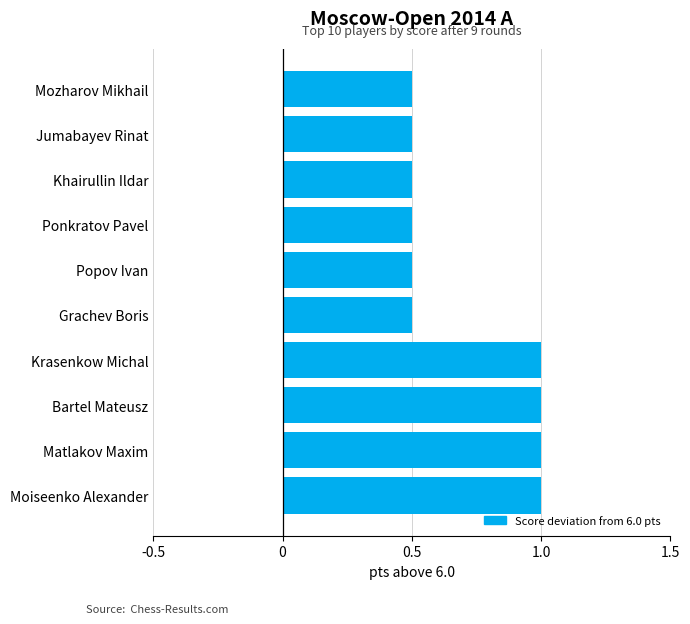

What is the average value?

0.7